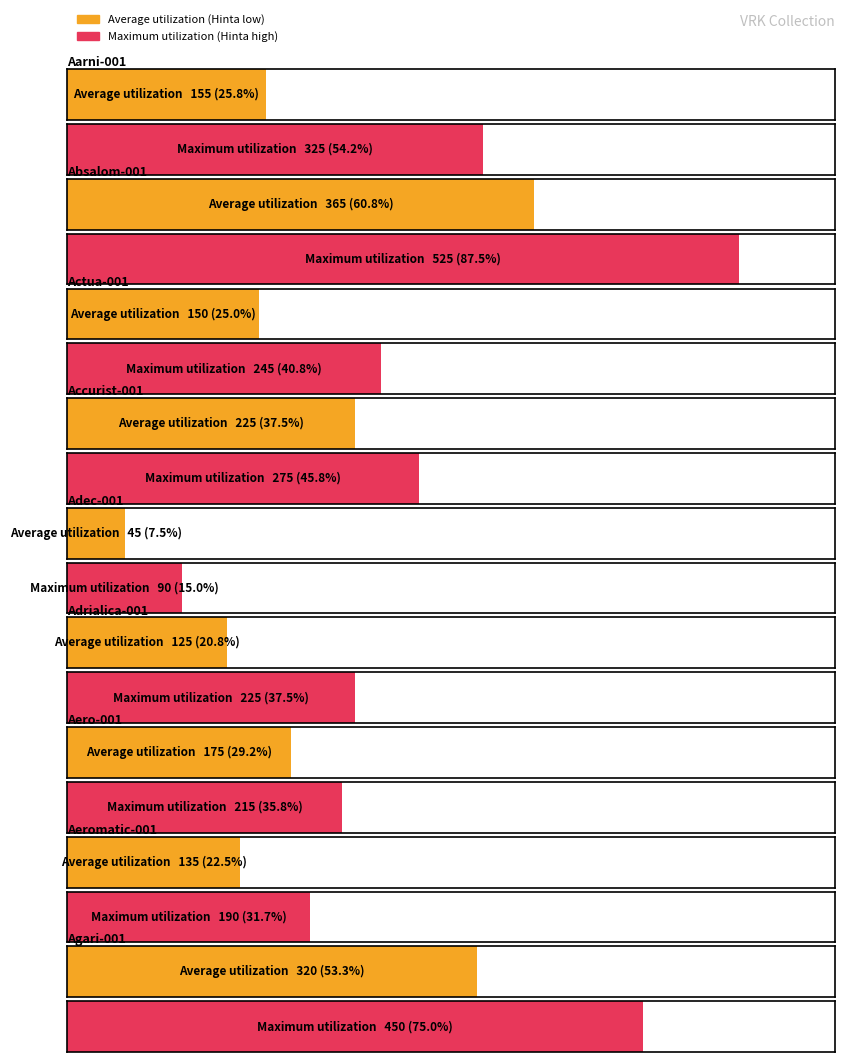

Where does the Maximum utilization series first go above 245?

Aarni-001